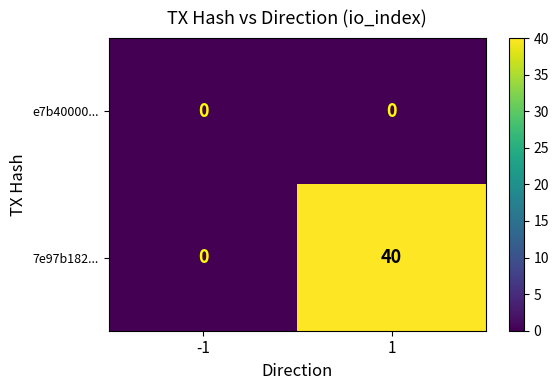

Reading left to right, what are all the values shown in this chart?

e7b40000...: -1=0	1=0
7e97b182...: -1=0	1=40